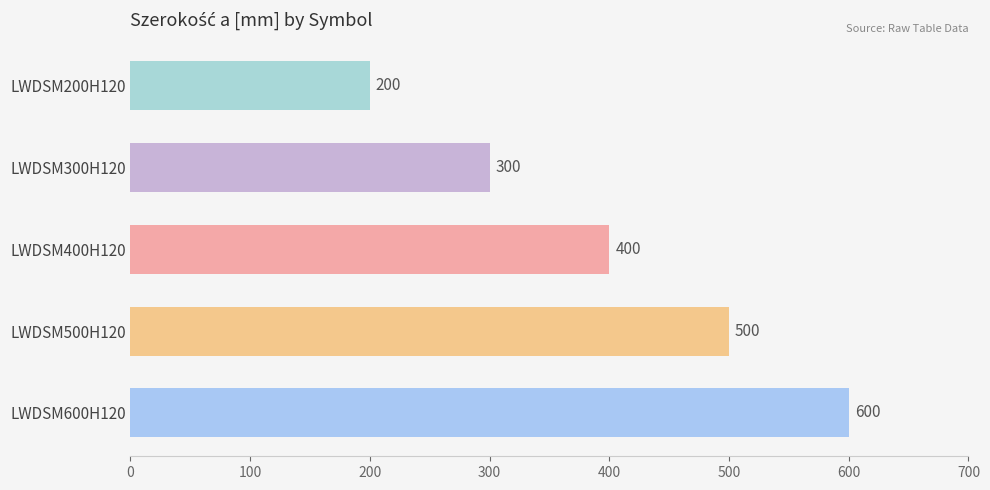

What is the value of the 3rd bar from the top?

400